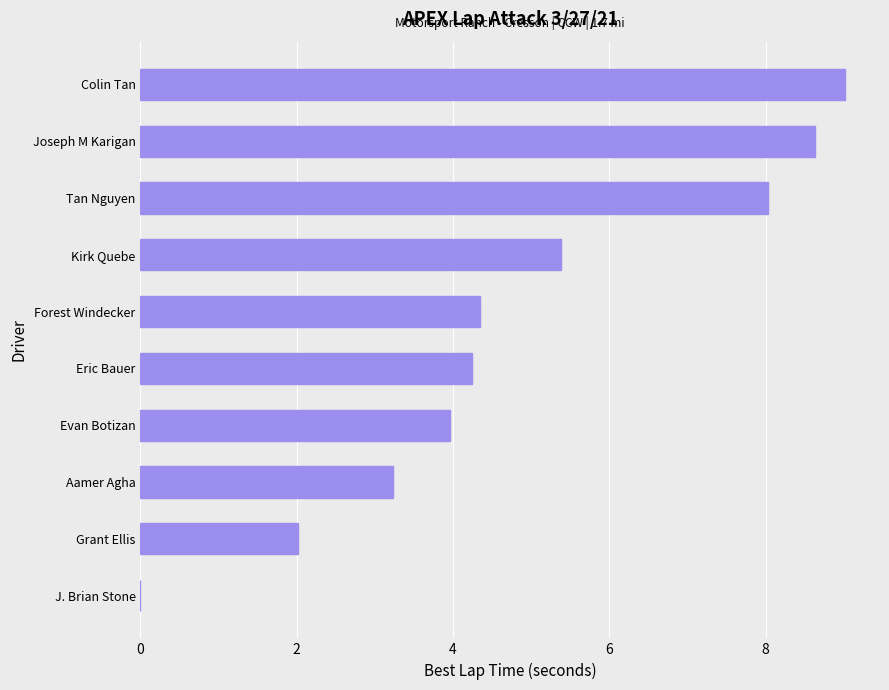

What is the sum of the values at Eric Bauer and Tan Nguyen?

12.3